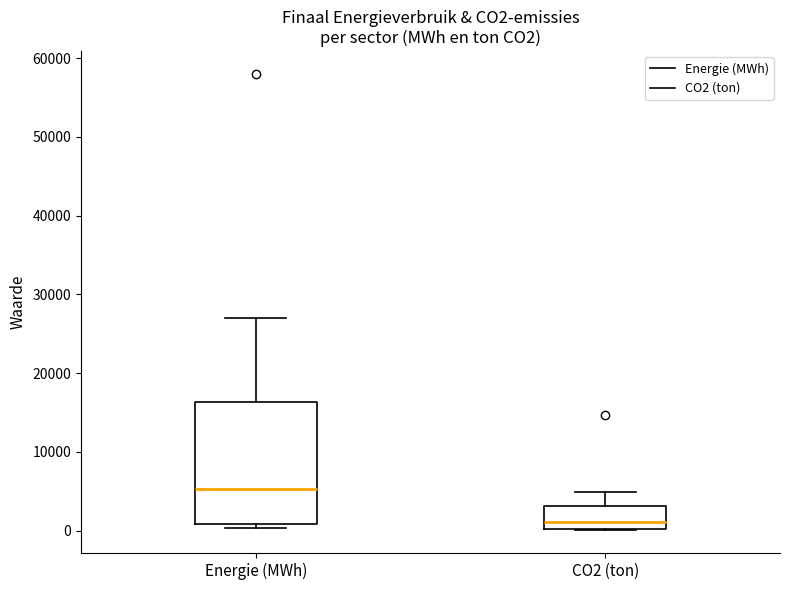

Where does the median line of the box for Energie (MWh) sit on the y-axis? The values are not printed on the chart, so give them approximately, as read against the axis.

5000